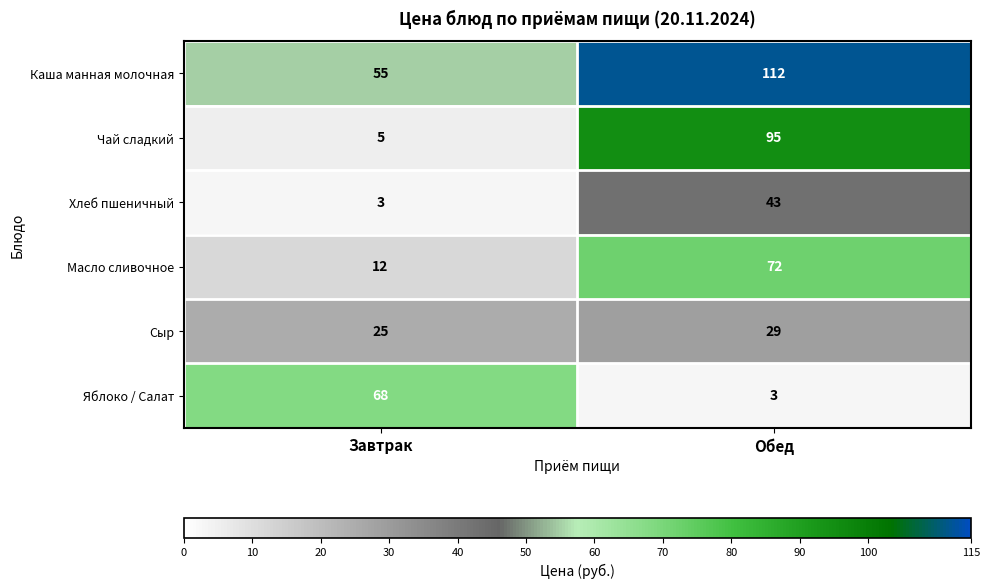

At Обед, list the series in order from largest to smallest.

Каша манная молочная, Чай сладкий, Масло сливочное, Хлеб пшеничный, Сыр, Яблоко / Салат